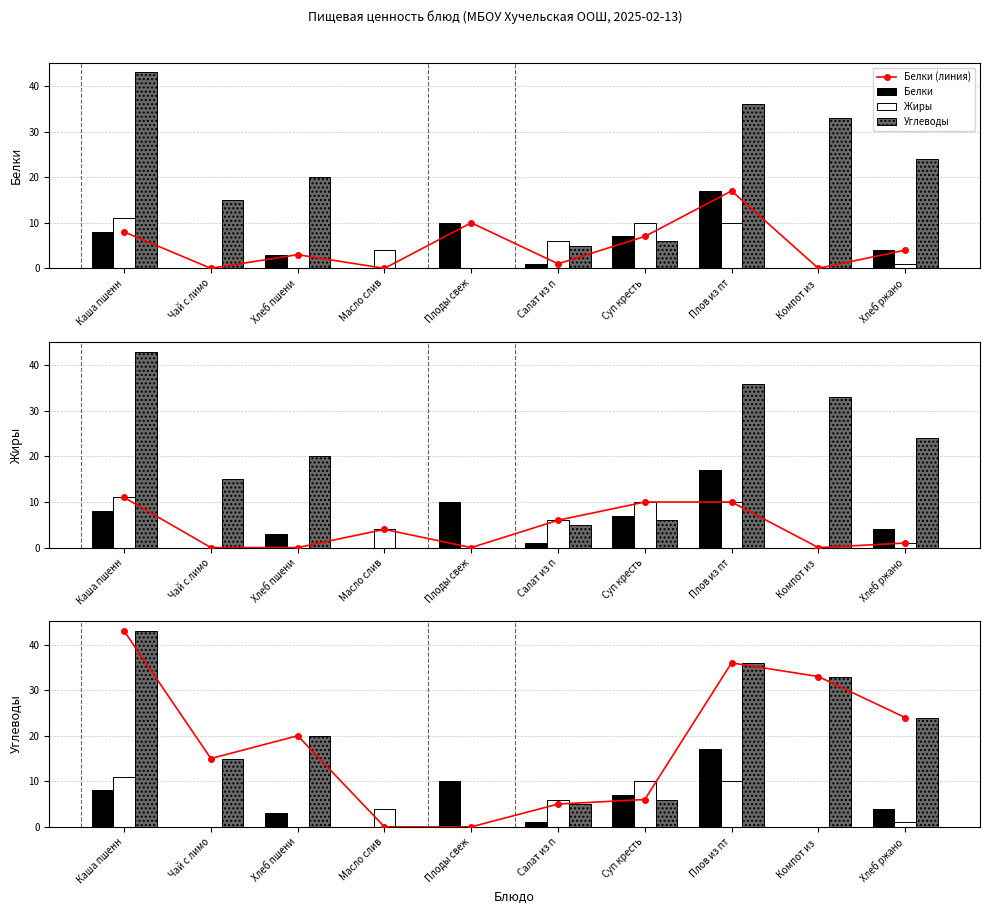

What is the total value across all series at Суп кресть?

46